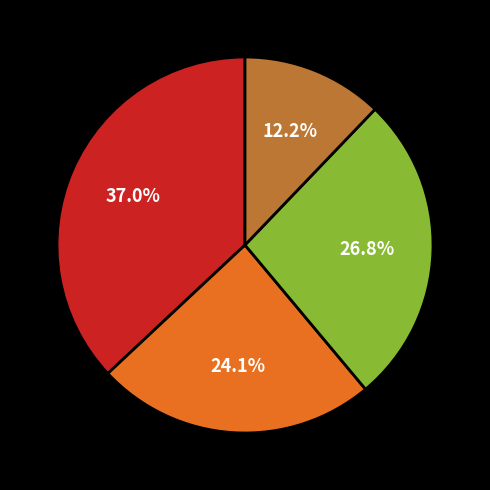

Is there a majority slice in this chart?

No